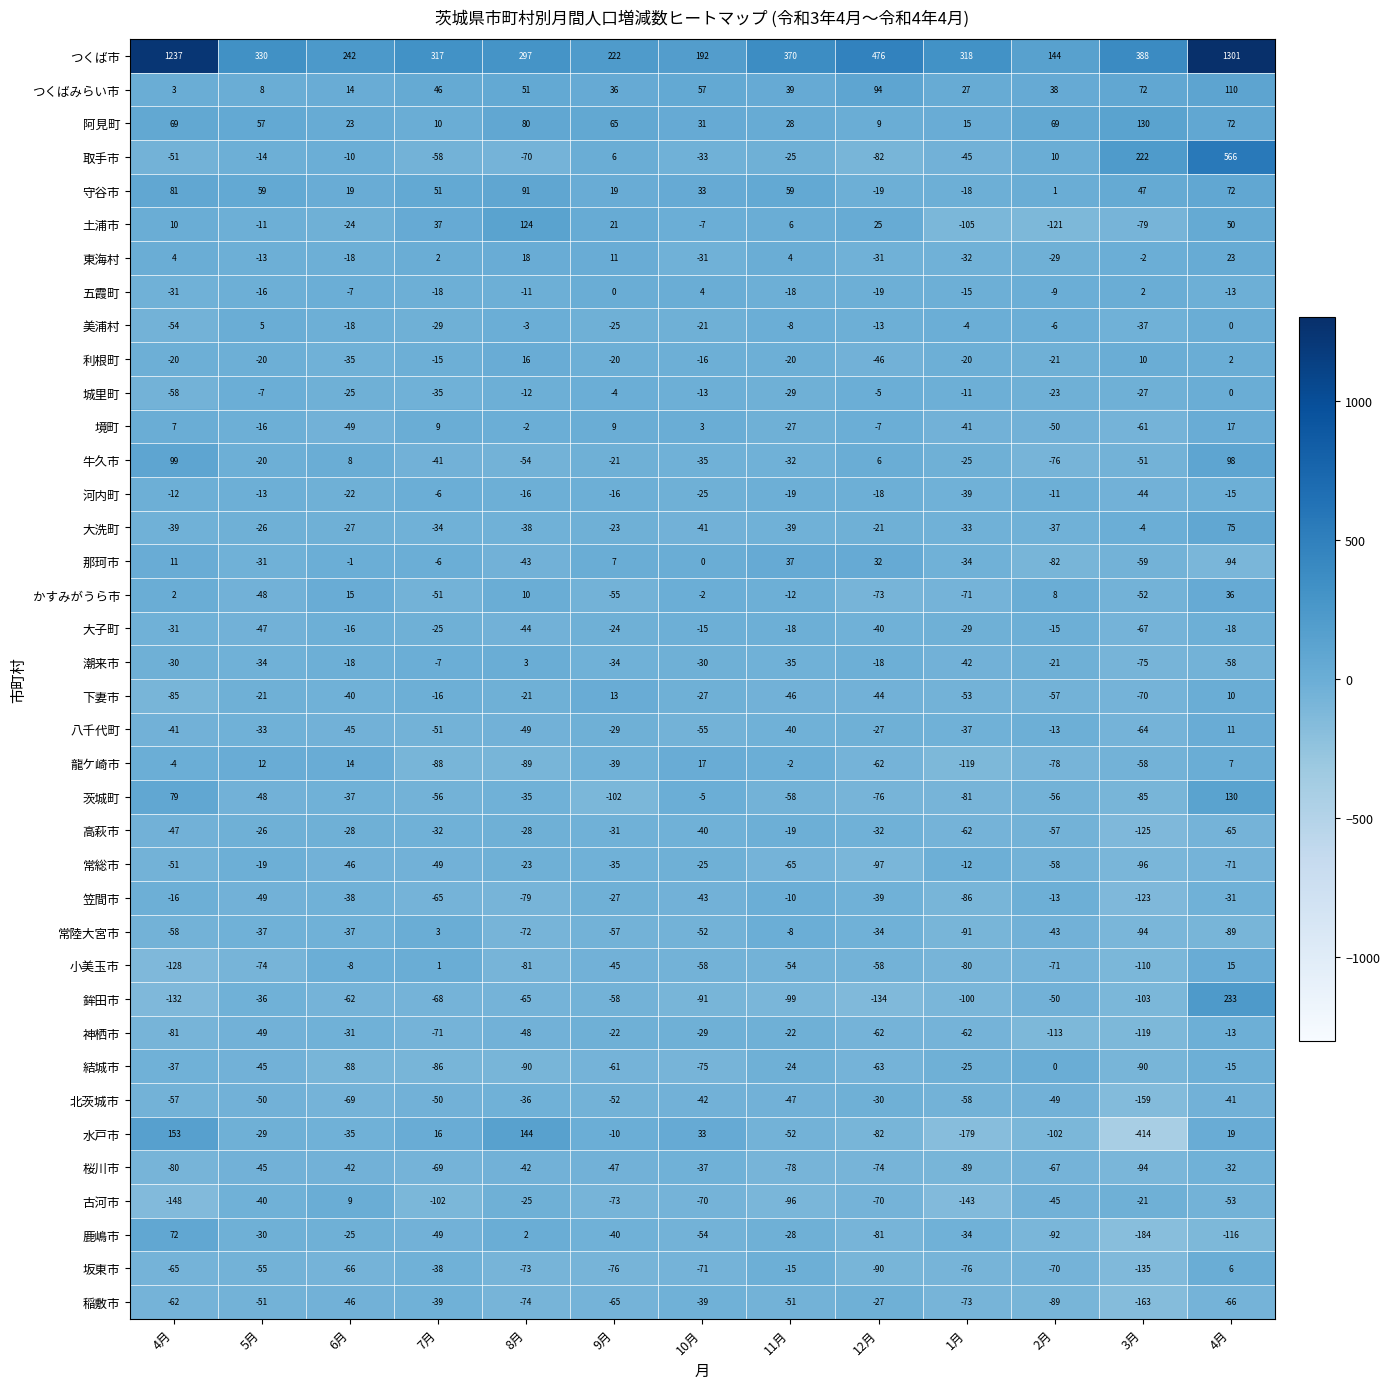

How many data points does each series have?

13